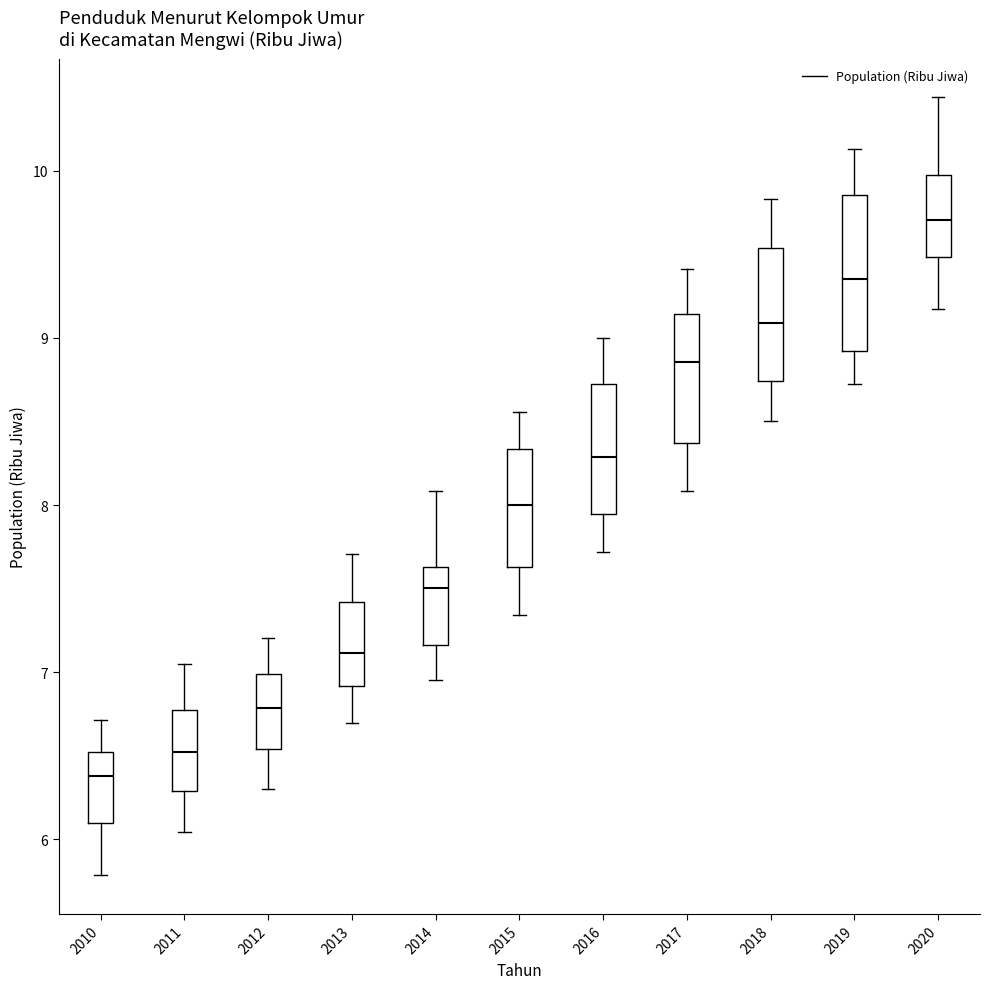

Where is the lower edge of the box at x = 2020 on the y-axis? The values are not printed on the chart, so give them approximately, as read against the axis.

9.5